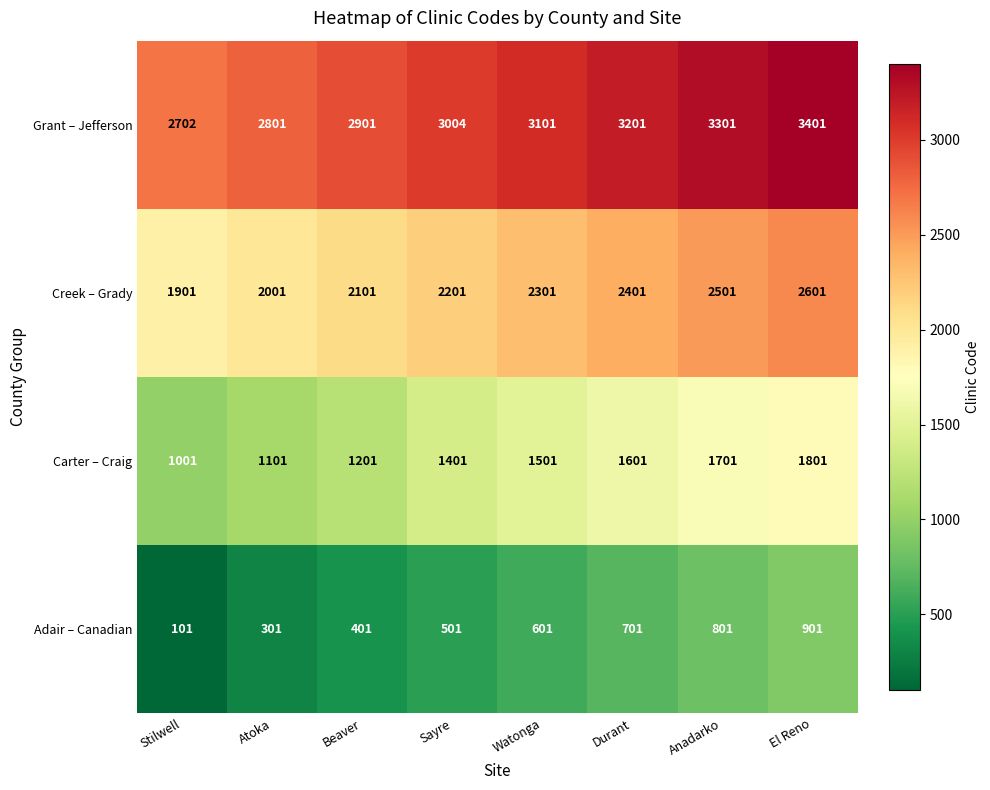

Which series changed the most between Atoka and Durant?

Carter – Craig